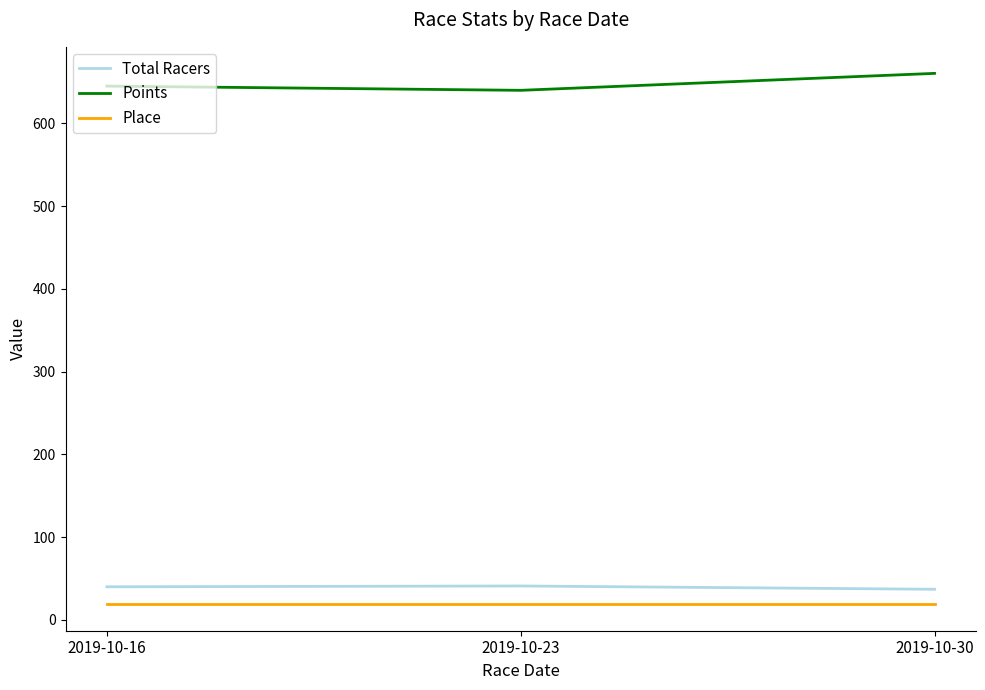

What is the sum of all Total Racers values?

118.0